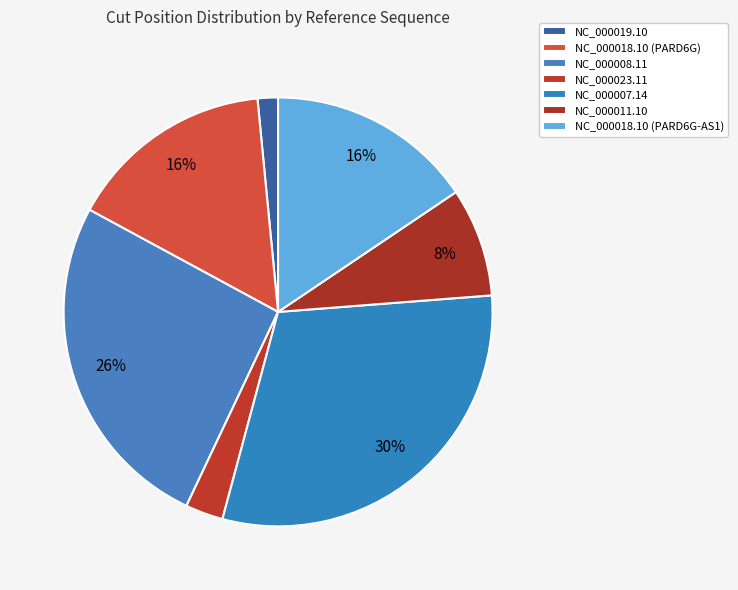

The NC_000011.10 slice represents 8% of the pie. True or false?

True